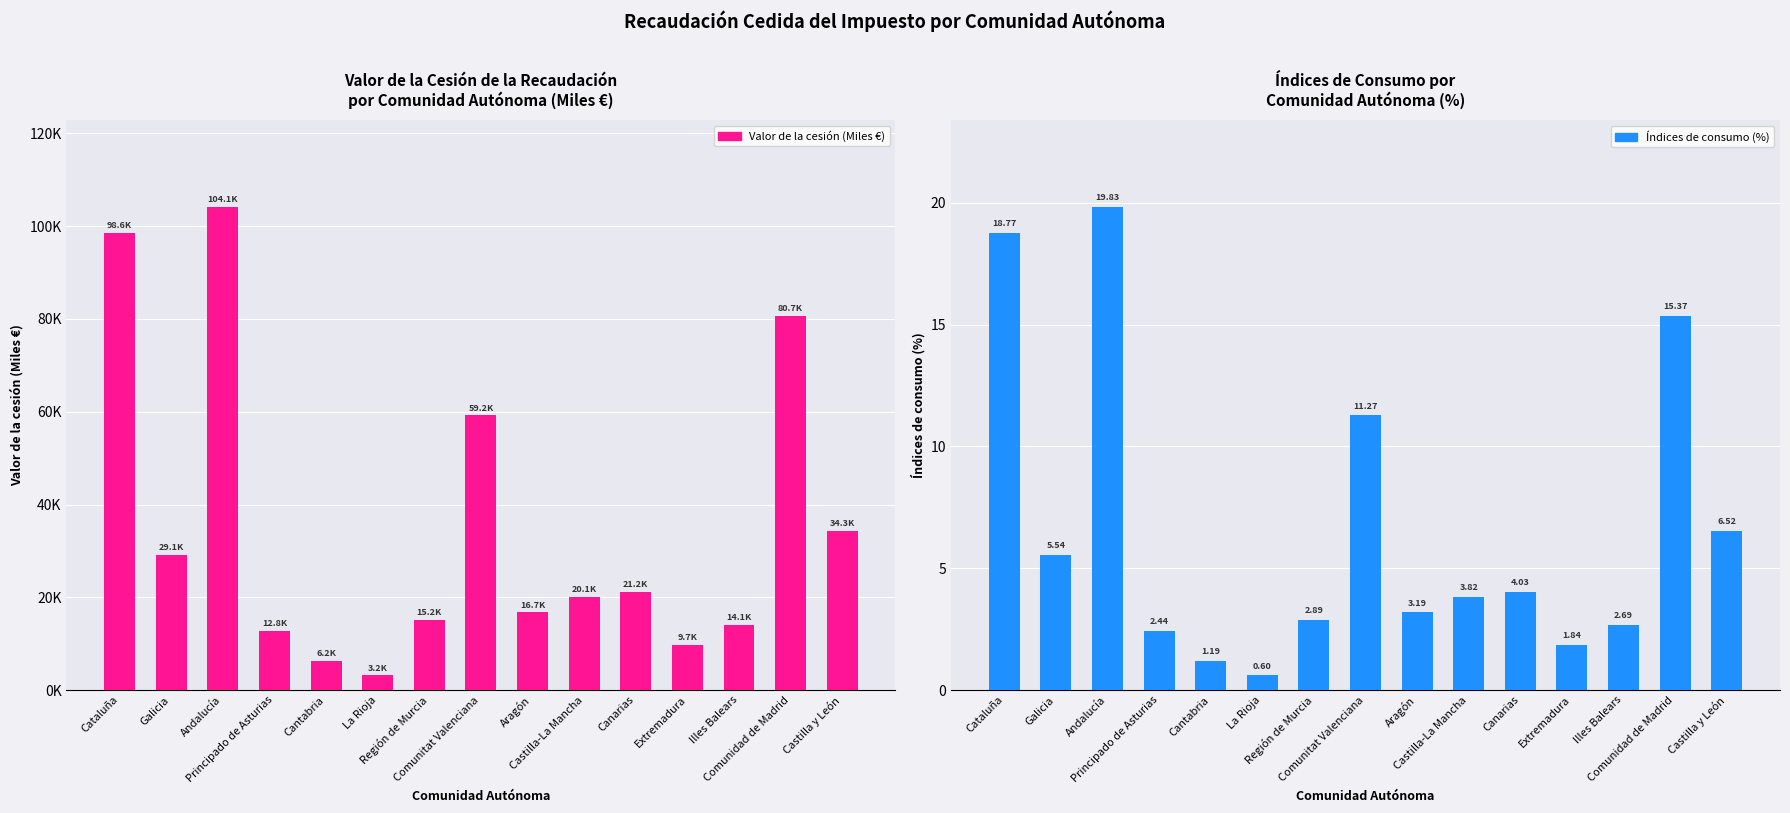

Rank the series by their average value, from highest to lowest.

Valor de la cesión (Miles €), Índices de consumo (%)